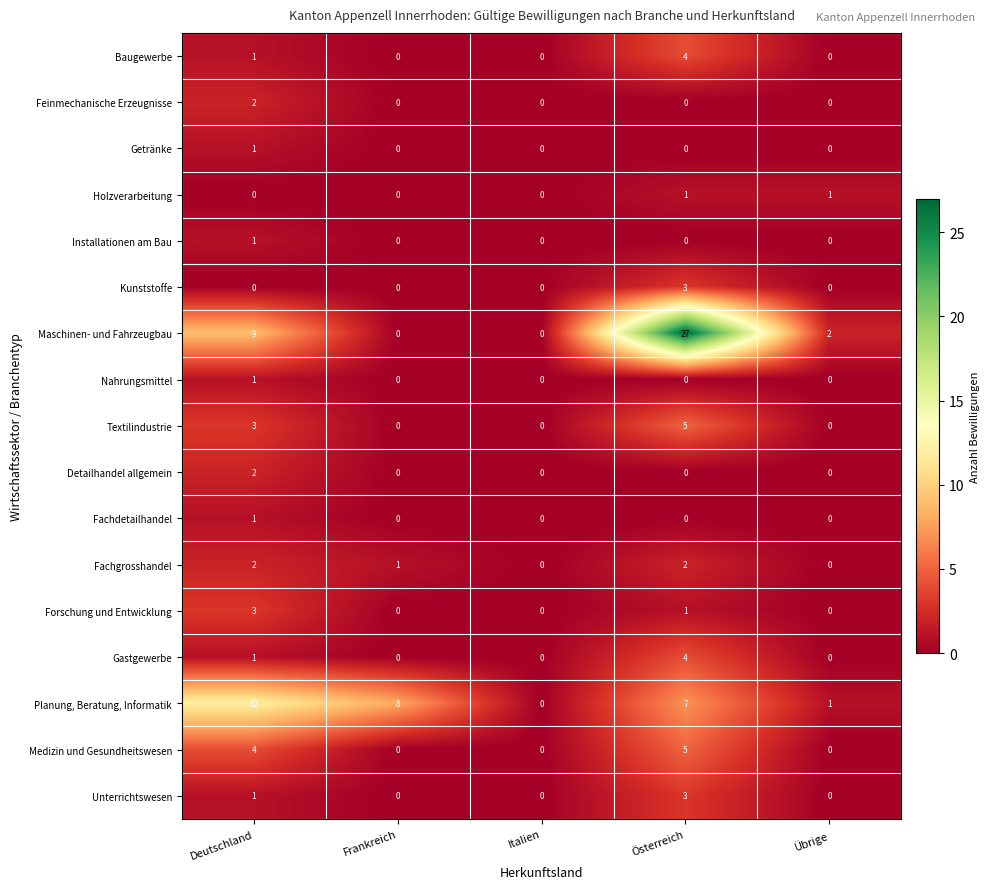

What is the sum of all Medizin und Gesundheitswesen values?

9